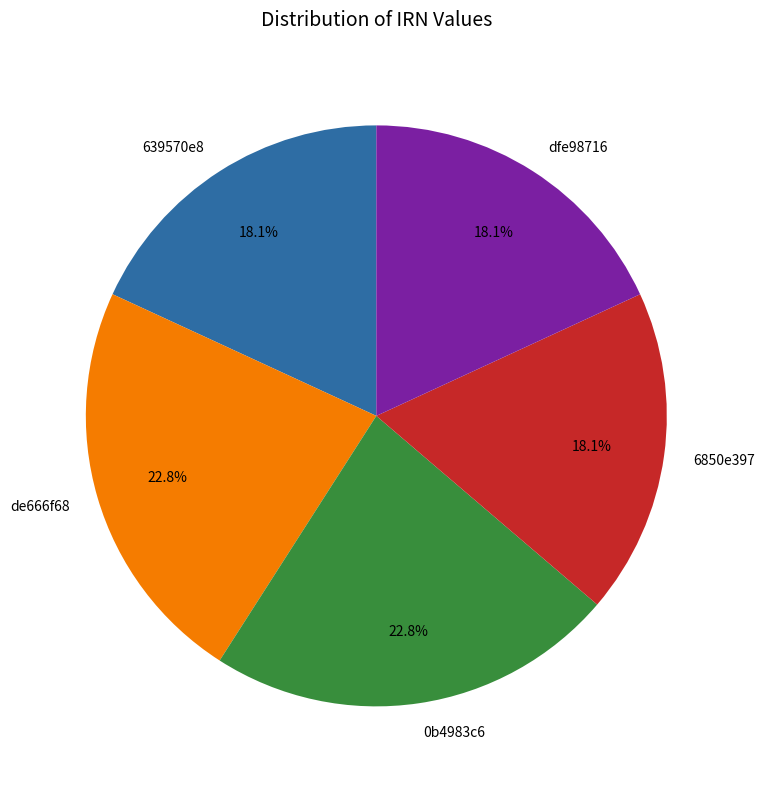

What percentage do de666f68 and dfe98716 together represent?

40.9%